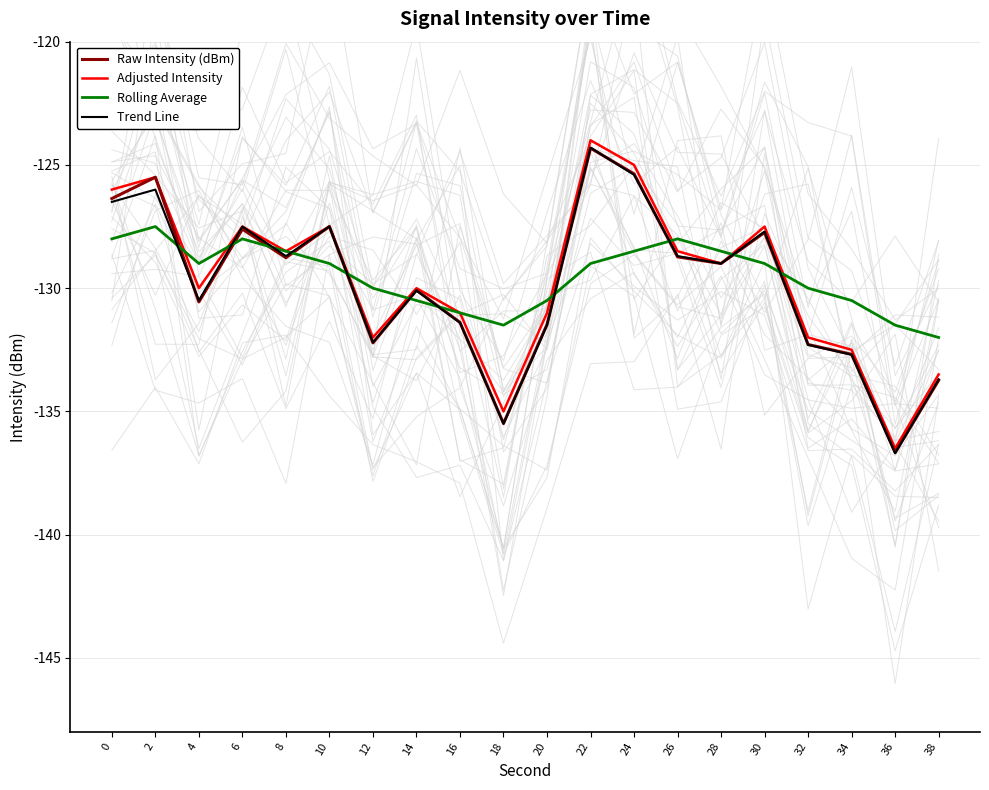

What is the average value of the Raw Intensity (dBm) series?

-129.9